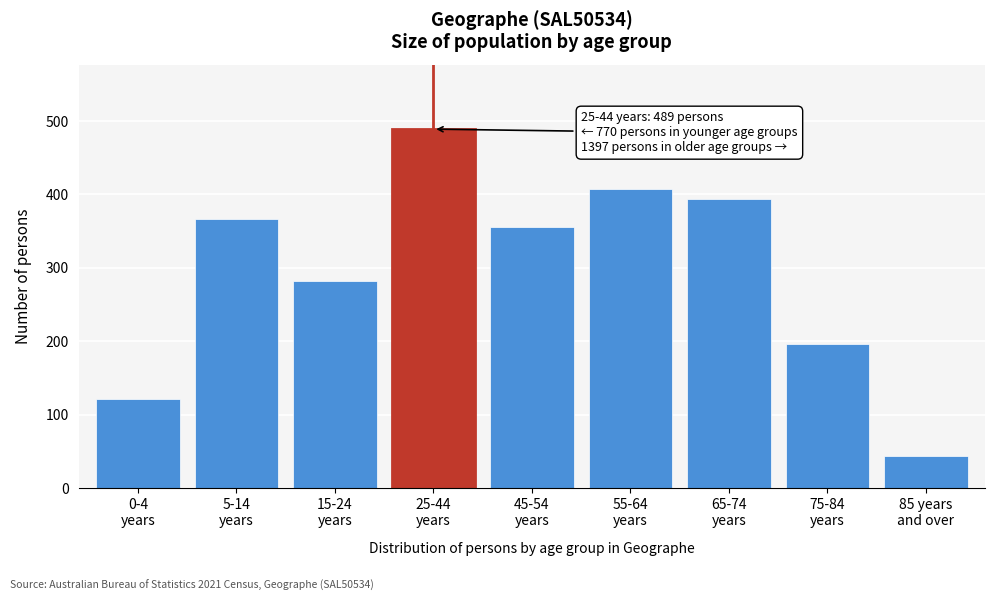

Reading left to right, list all the values displayed in this chart.

122	366	282	489	356	407	394	196	44